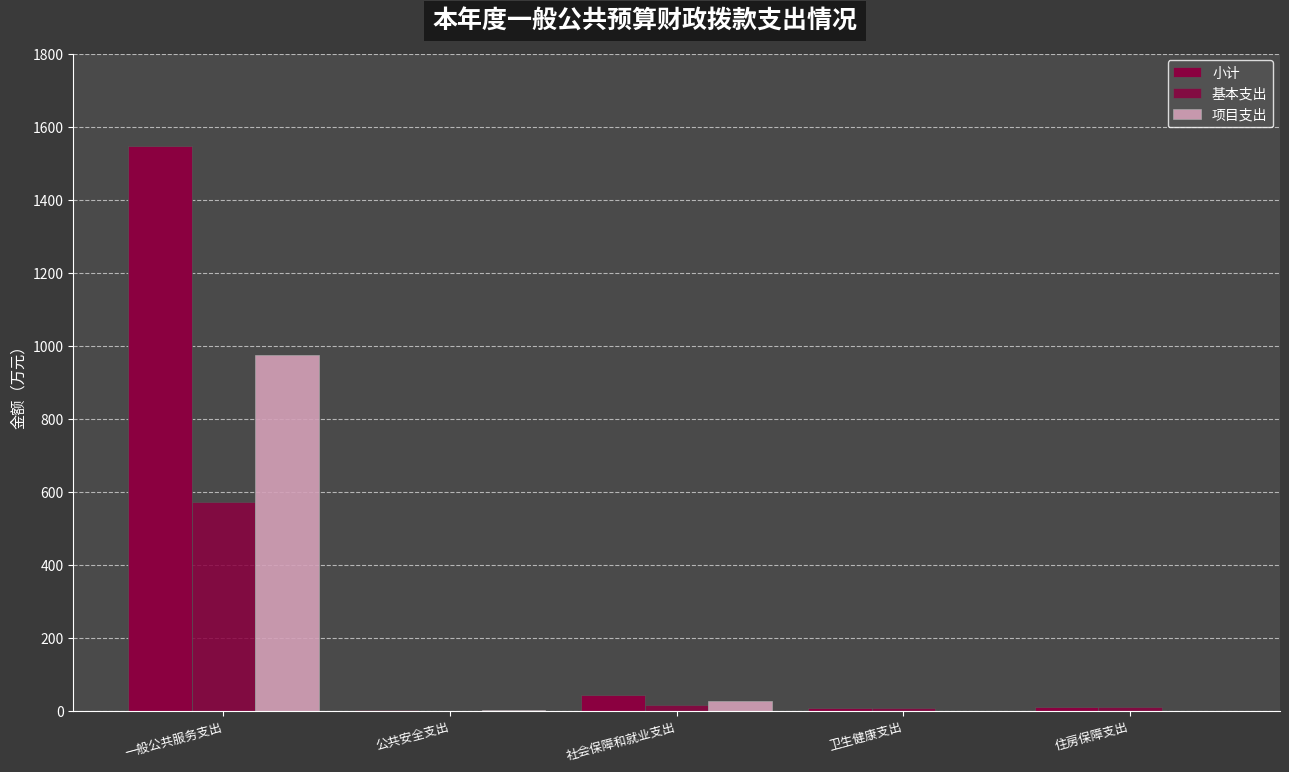

Are the bars horizontal?

No